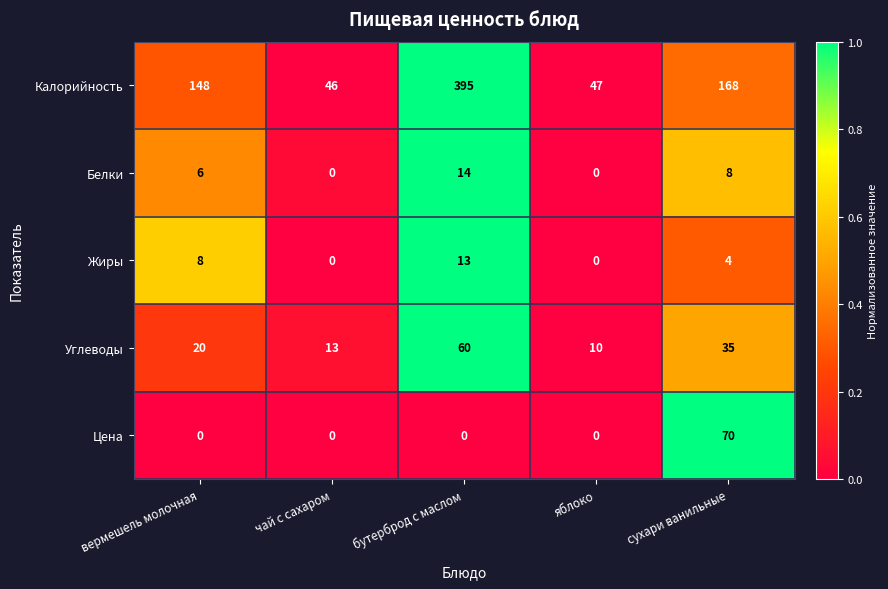

List the series in order of their peak value, highest first.

Калорийность, Цена, Углеводы, Белки, Жиры